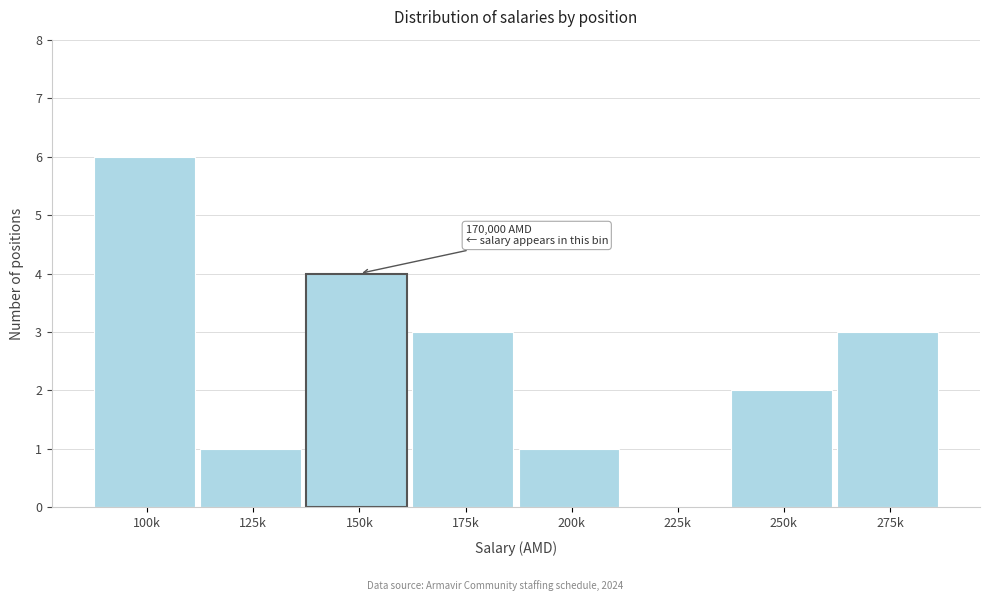

At which category does the chart reach its peak across all series?

100k